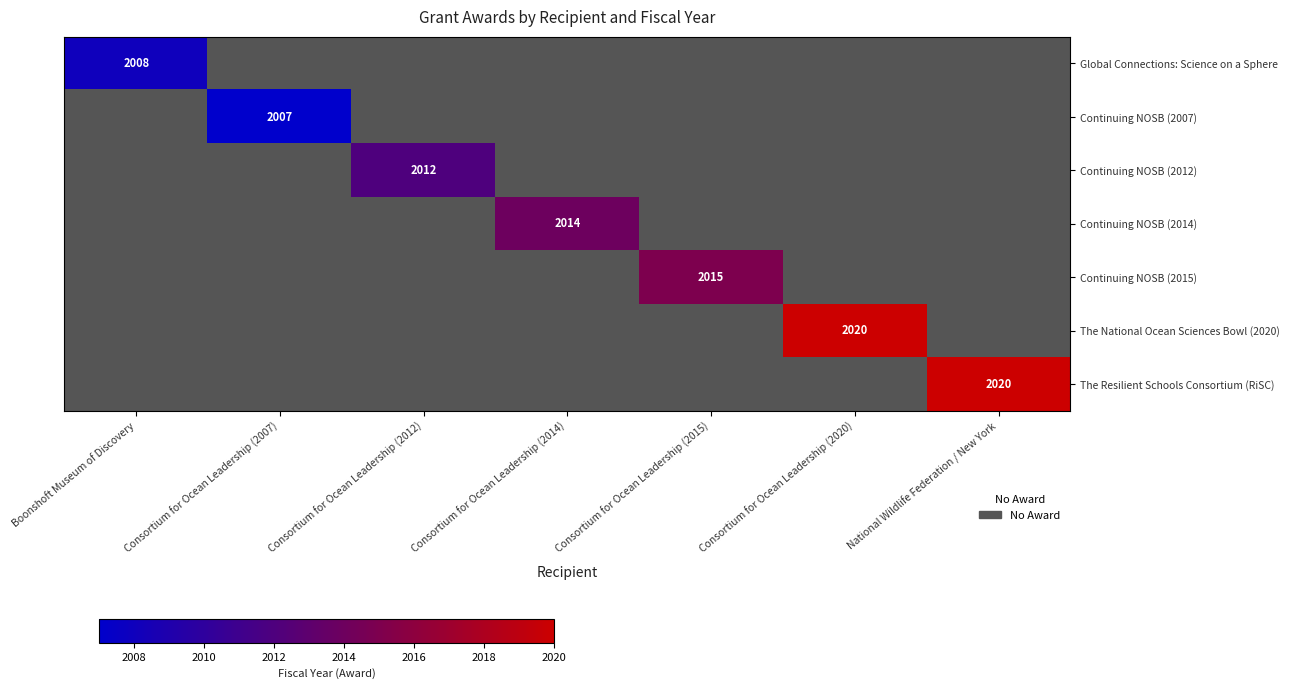

How many distinct data groups are displayed?

7